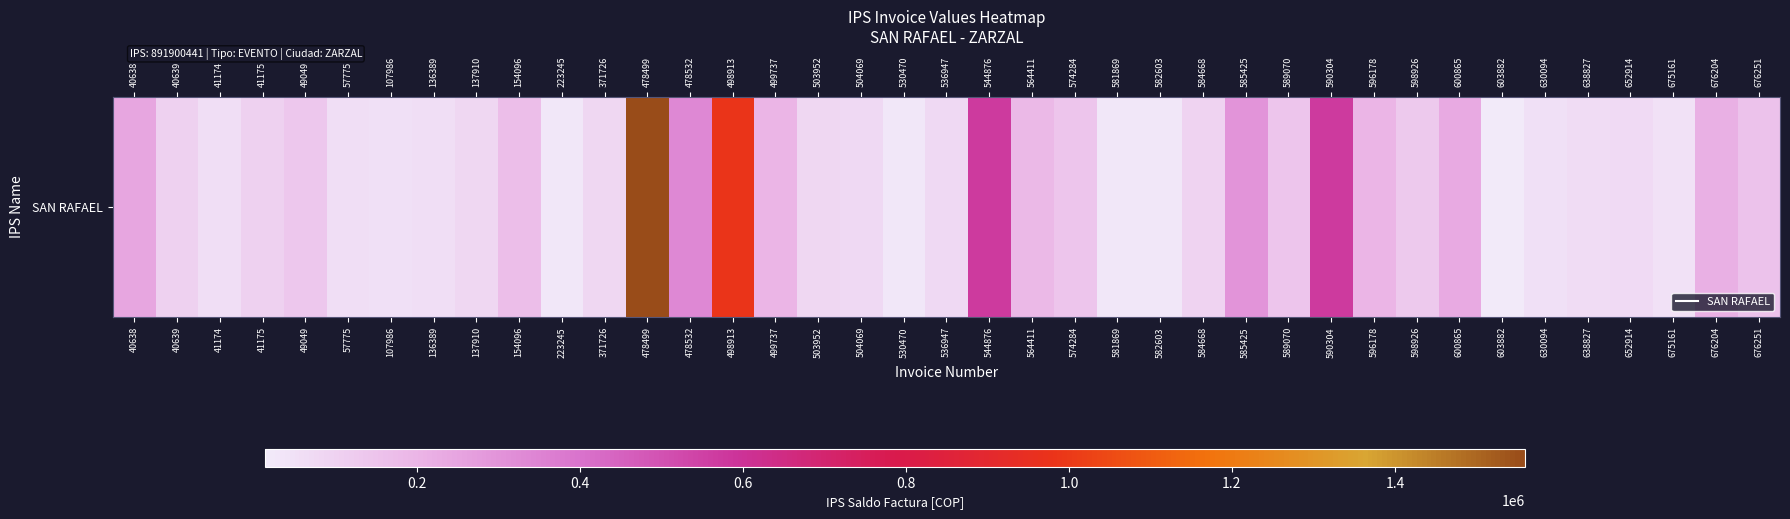

What is the sum of the values at 600865 and 136389?

296028